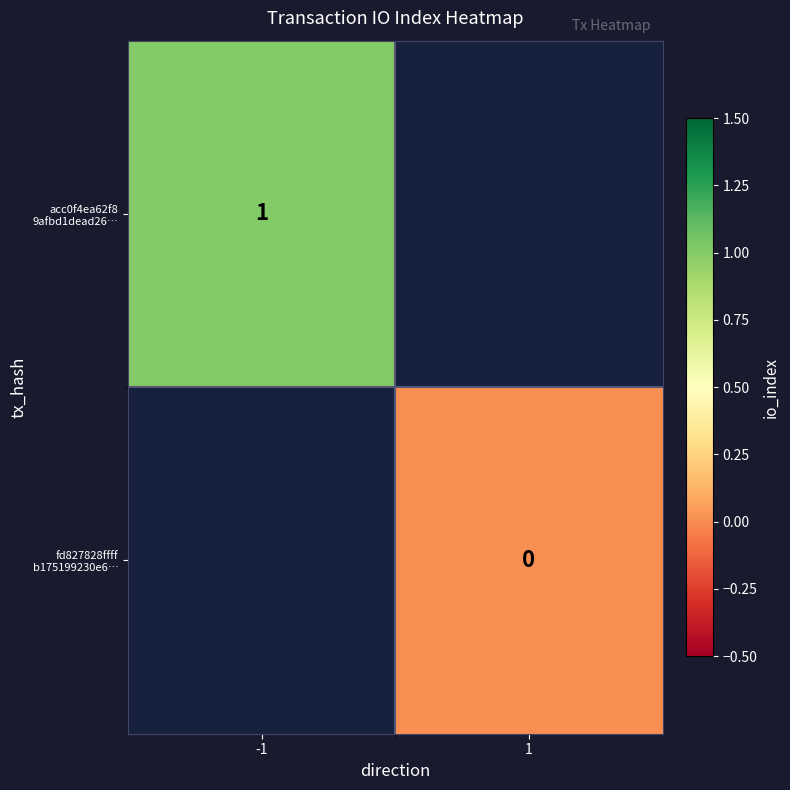

Is the value of acc0f4ea62f8 9afbd1dead26… at -1 greater than the value of fd827828ffff b175199230e6… at -1?

No